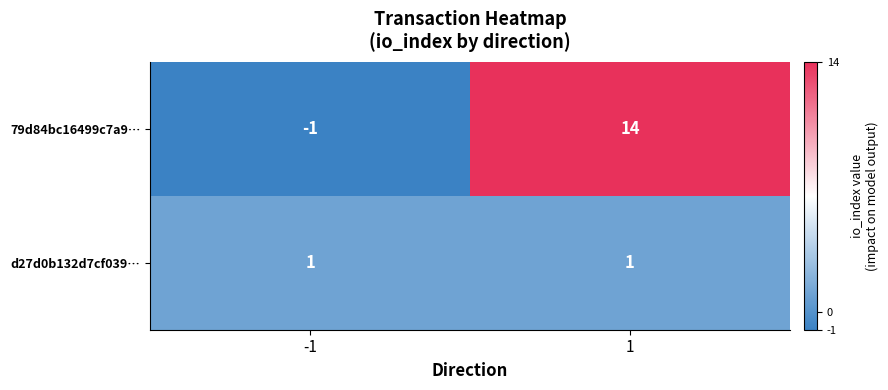

Is it true that 79d84bc16499c7a9… equals 14 at 1?

True